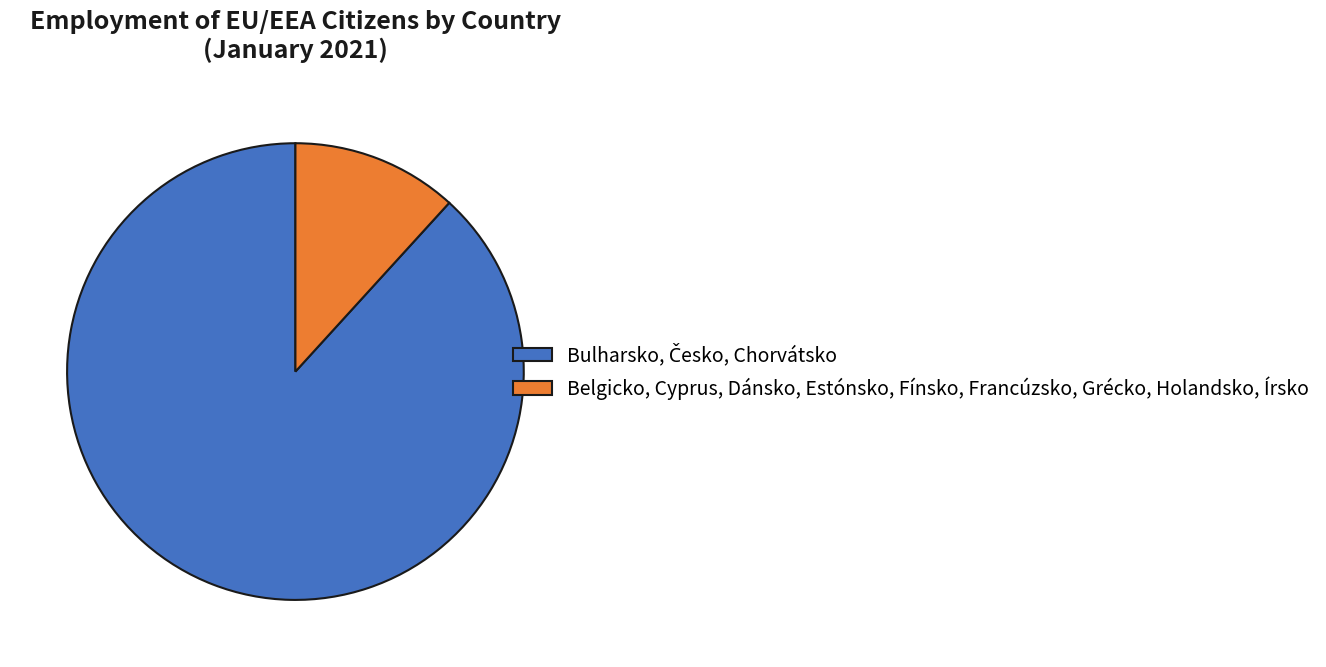

Does any single category account for the majority?

Yes